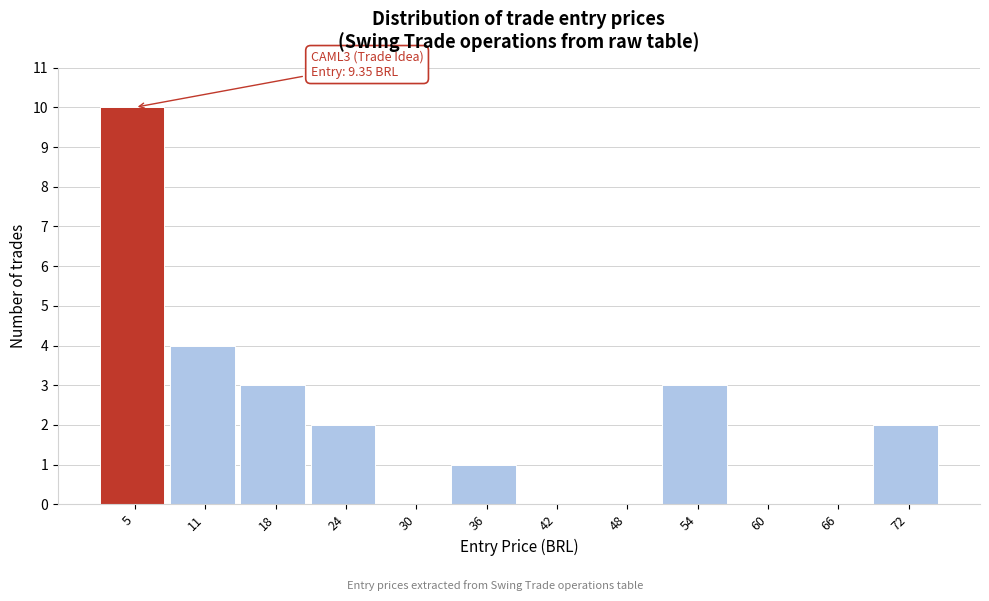

Reading left to right, transcribe all the data shown in this chart.

5=10	11=4	18=3	24=2	30=0	36=1	42=0	48=0	54=3	60=0	66=0	72=2